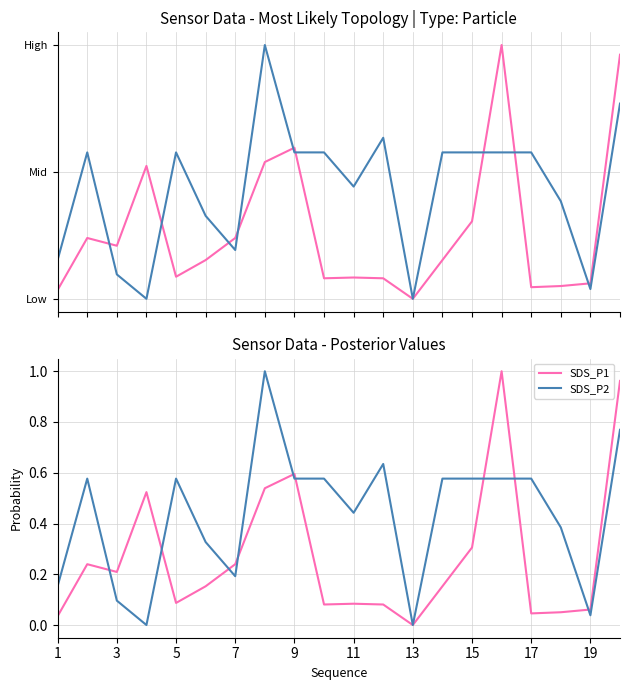

How many times do SDS_P2 and SDS_P1 cross each other?

9